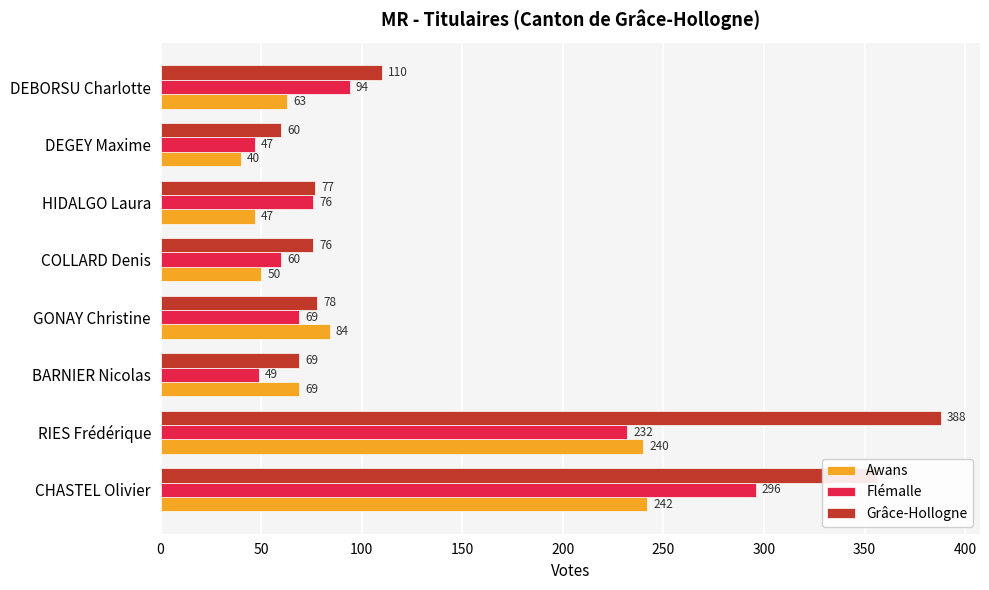

Rank the series by their maximum value, from lowest to highest.

Awans, Flémalle, Grâce-Hollogne